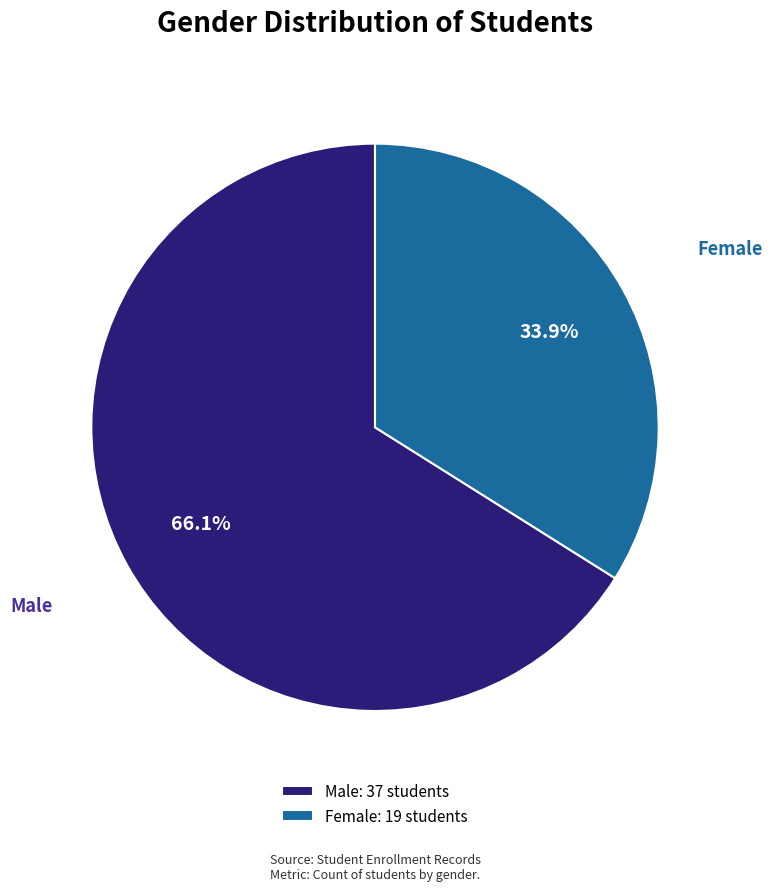

Which slice is the largest?

Male: 37 students